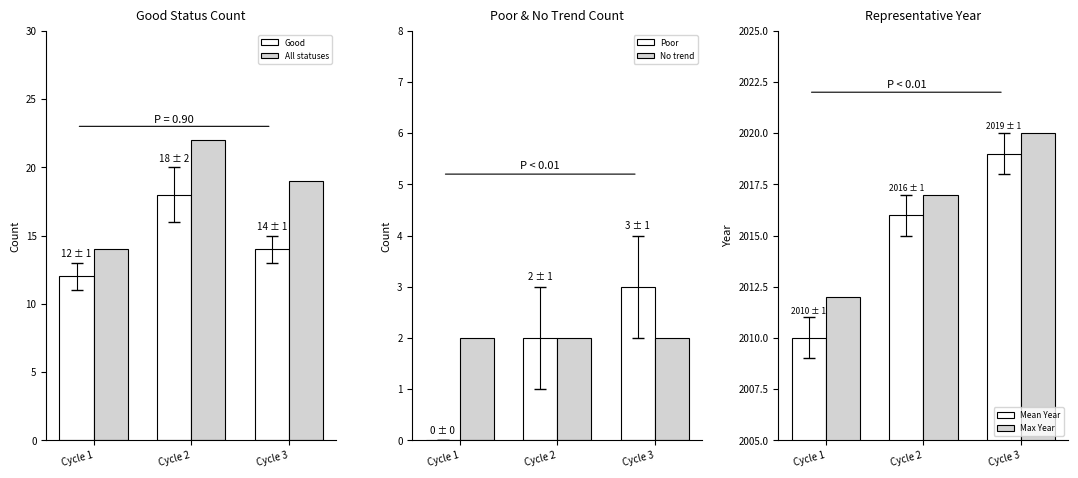

What is the difference between the maximum and minimum values in the Good series?

6